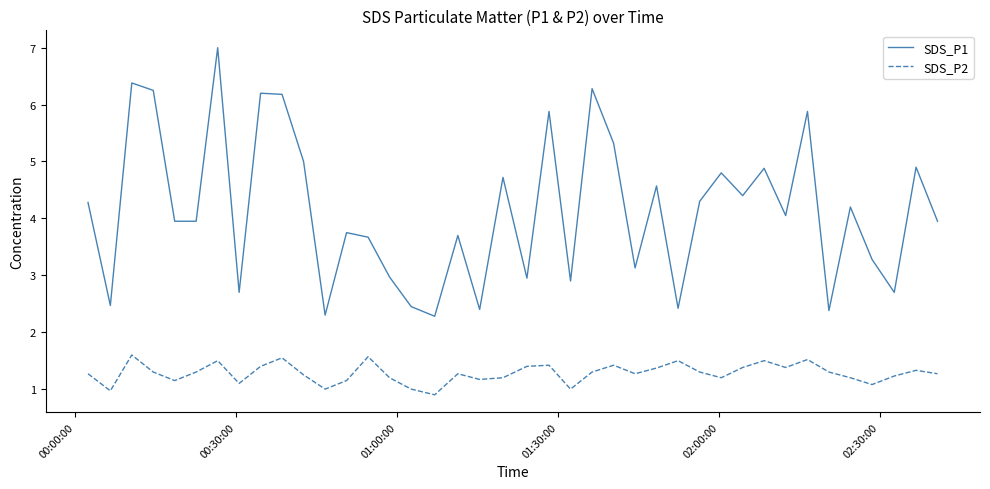

What is the lowest value of the SDS_P1 series?

2.3